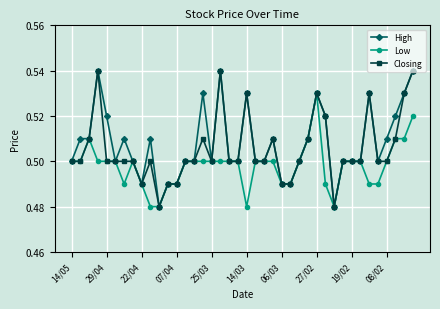

True or false: High has more than 0 points higher than both neighbors.

True